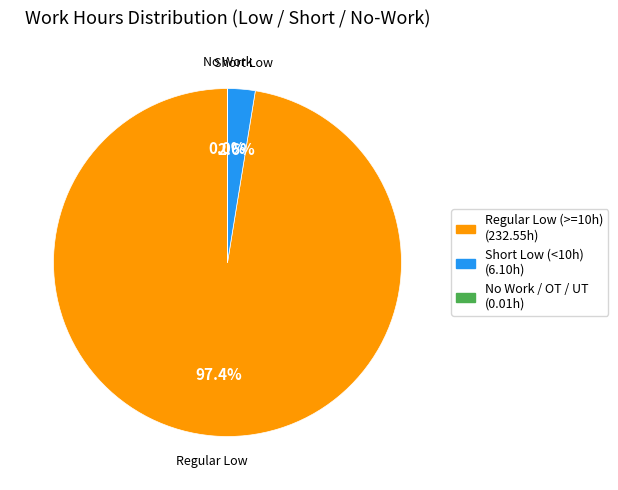

Is there a majority slice in this chart?

Yes